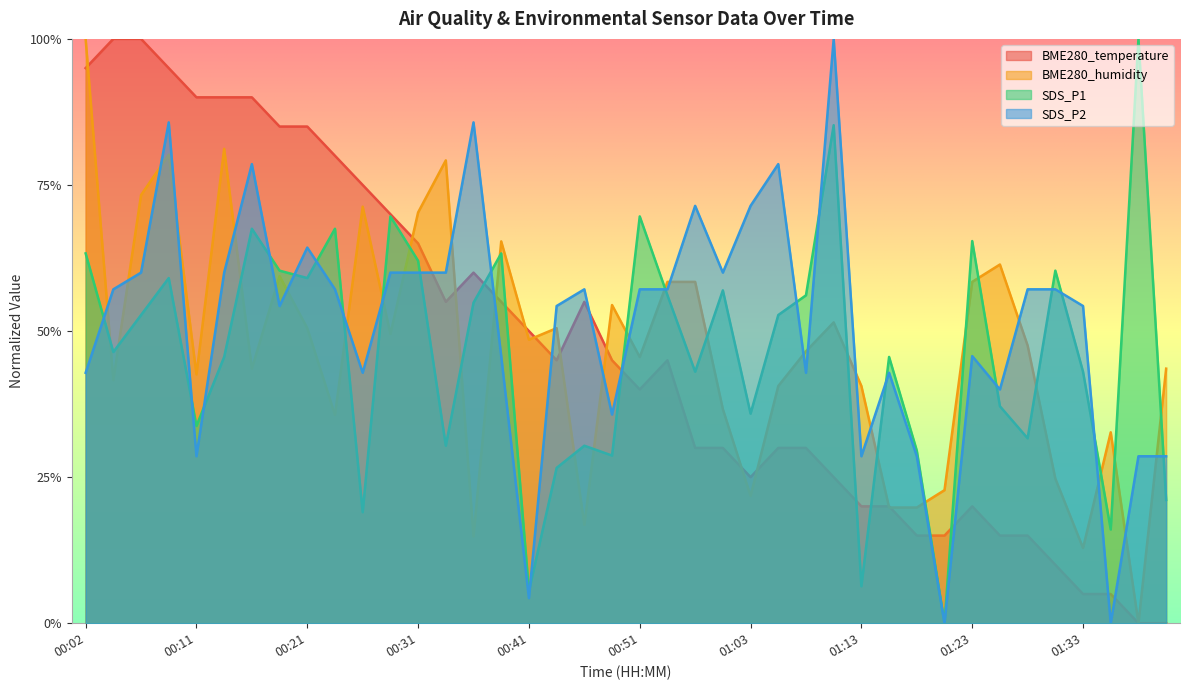

Reading left to right, extract all data points from this chart.

BME280_temperature: 1.0	1.0	1.0	1.0	0.9	0.9	0.9	0.9	0.9	0.8	0.8	0.7	0.6	0.5	0.6	0.5	0.5	0.5	0.5	0.5	0.4	0.5	0.3	0.3	0.3	0.3	0.3	0.3	0.2	0.2	0.2	0.2	0.2	0.2	0.2	0.1	0.1	0.1	0.0	0.0
BME280_humidity: 1.0	0.4	0.7	0.8	0.4	0.8	0.4	0.6	0.5	0.4	0.7	0.5	0.7	0.8	0.1	0.7	0.5	0.5	0.2	0.5	0.5	0.6	0.6	0.4	0.2	0.4	0.5	0.5	0.4	0.2	0.2	0.2	0.6	0.6	0.5	0.2	0.1	0.3	0.0	0.4
SDS_P1: 0.6	0.5	0.5	0.6	0.3	0.5	0.7	0.6	0.6	0.7	0.2	0.7	0.6	0.3	0.5	0.6	0.1	0.3	0.3	0.3	0.7	0.6	0.4	0.6	0.4	0.5	0.6	0.9	0.1	0.5	0.3	0.0	0.7	0.4	0.3	0.6	0.4	0.2	1.0	0.2
SDS_P2: 0.4	0.6	0.6	0.9	0.3	0.6	0.8	0.5	0.6	0.6	0.4	0.6	0.6	0.6	0.9	0.5	0.0	0.5	0.6	0.4	0.6	0.6	0.7	0.6	0.7	0.8	0.4	1.0	0.3	0.4	0.3	0.0	0.5	0.4	0.6	0.6	0.5	0.0	0.3	0.3